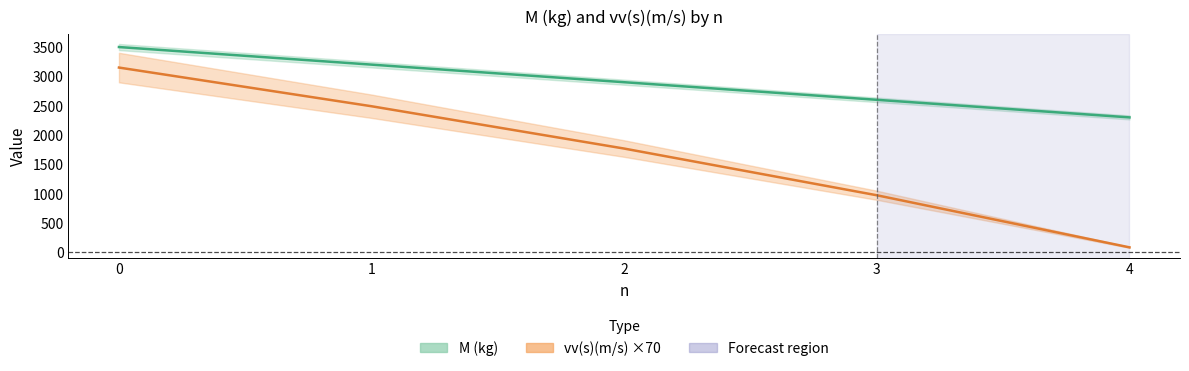

At which category does the chart reach its minimum across all series?

4